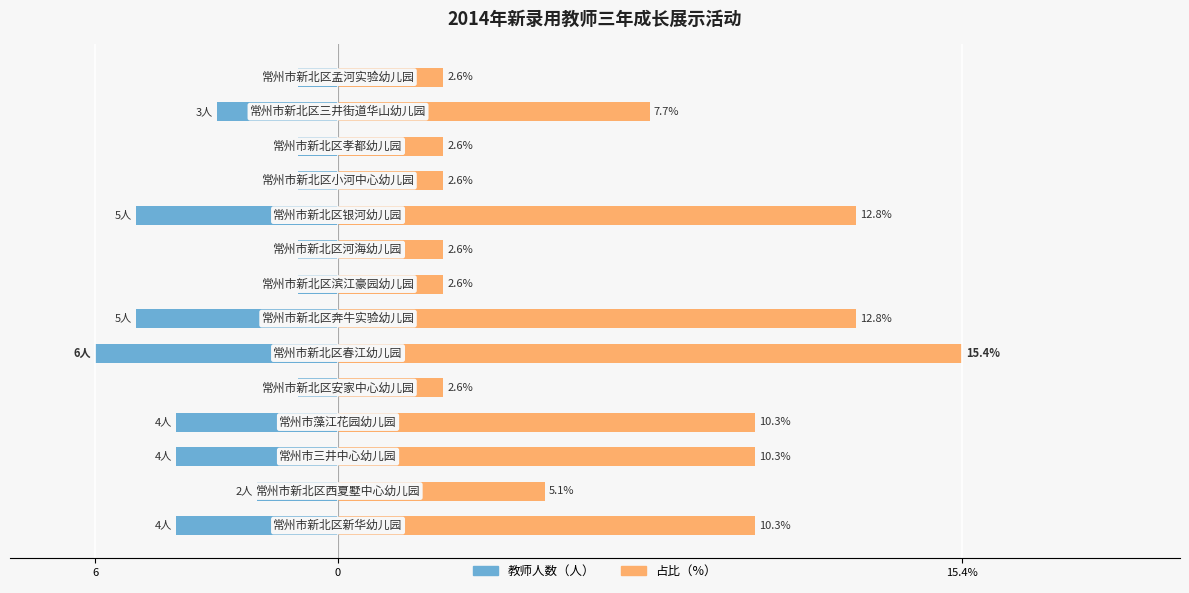

Rank the series at 12 from highest to lowest value.

占比（%）, 教师人数（人）